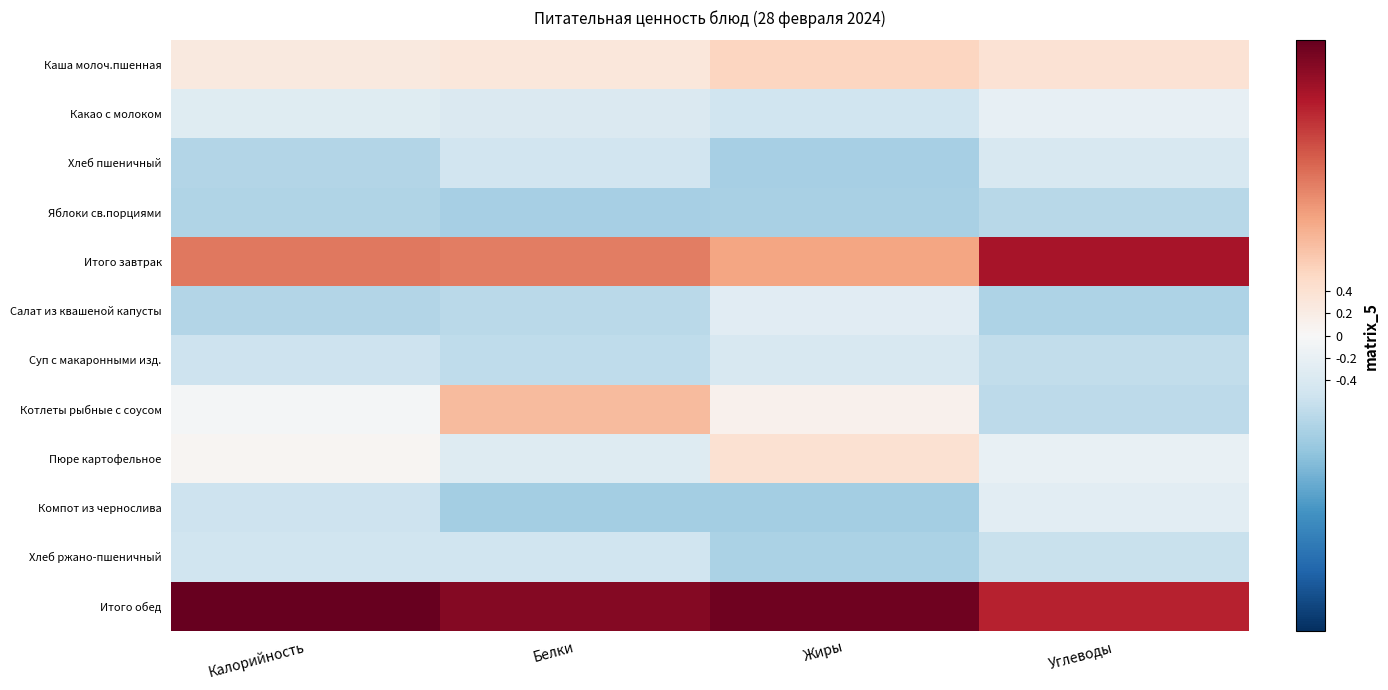

What is the greatest value displayed?

2.7